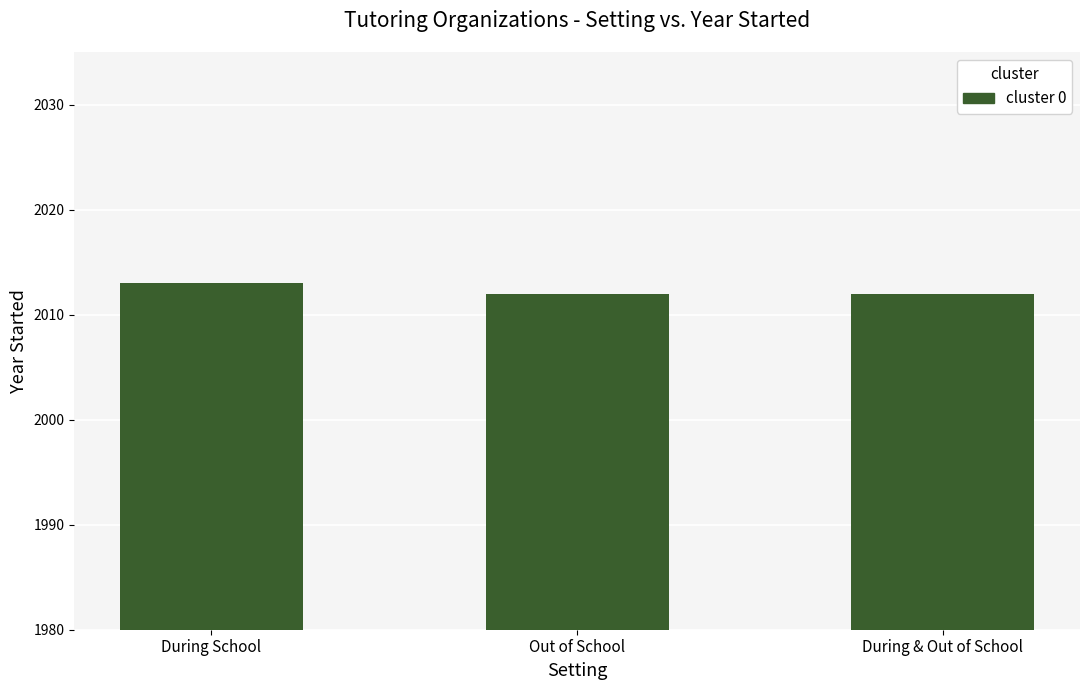

What is the change in value from During School to During & Out of School?

-1